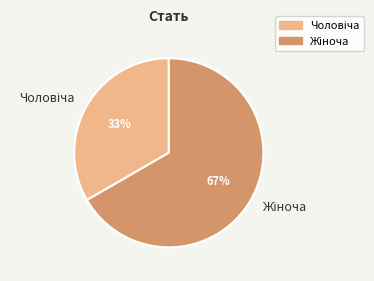

To the nearest percent, what is the average slice percentage?

50%